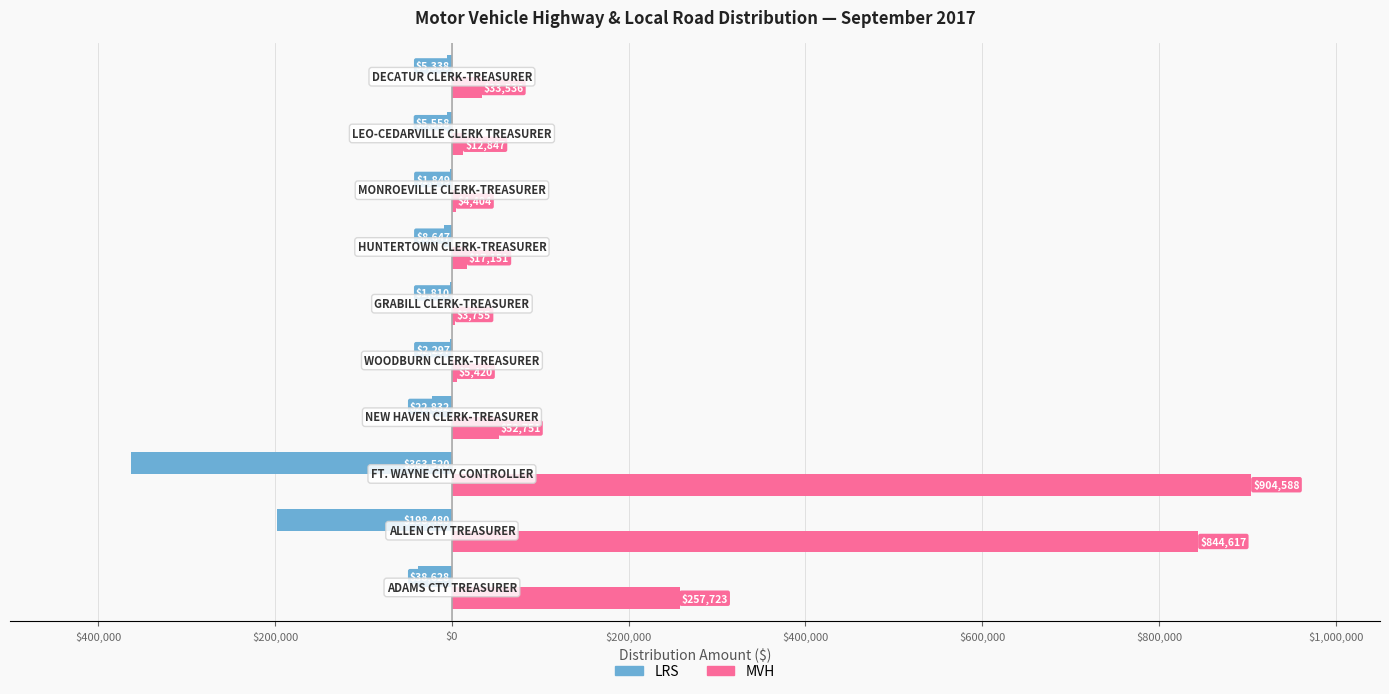

What are all the series names shown in the legend?

LRS, MVH